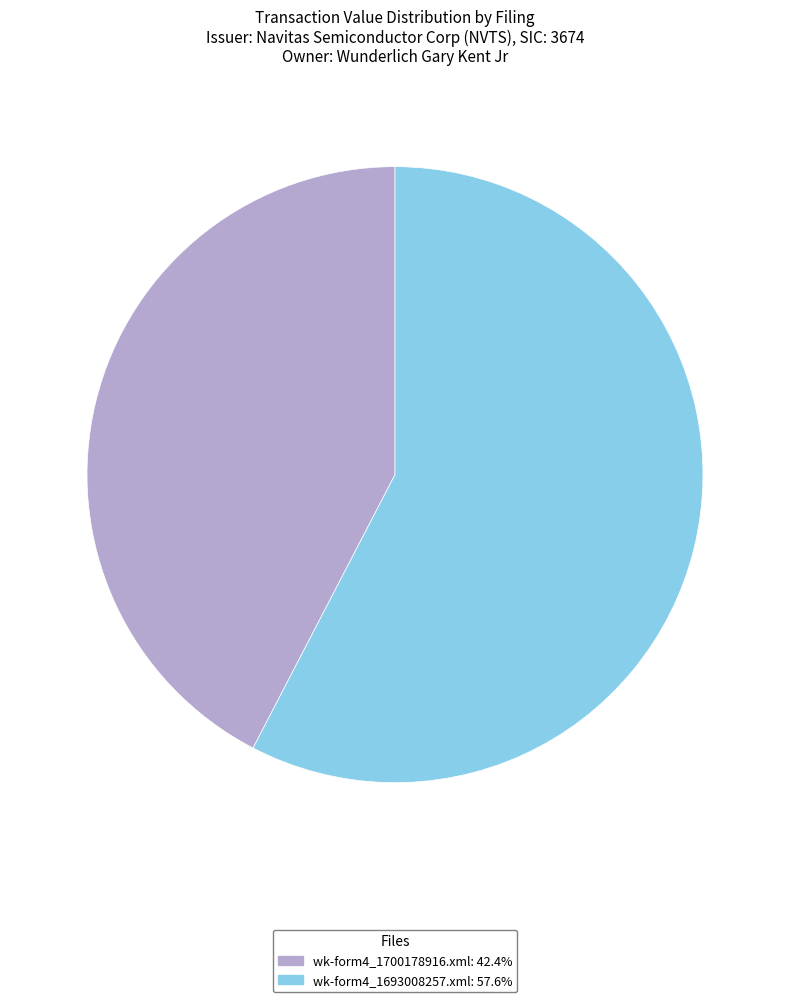

Which has a higher value, wk-form4_1700178916.xml or wk-form4_1693008257.xml?

wk-form4_1693008257.xml